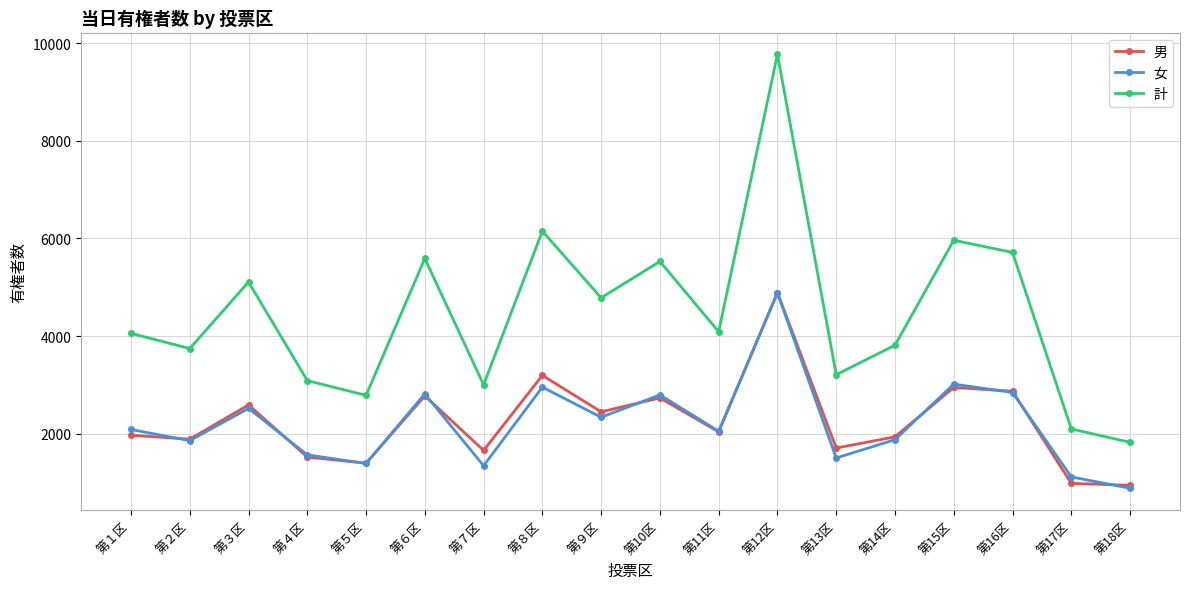

What is the maximum value for 男?

4889